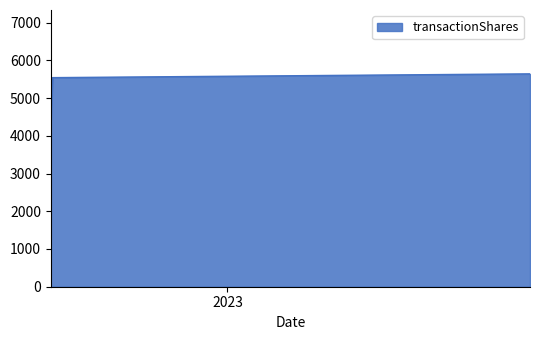

Count the number of categories in the chart.

3